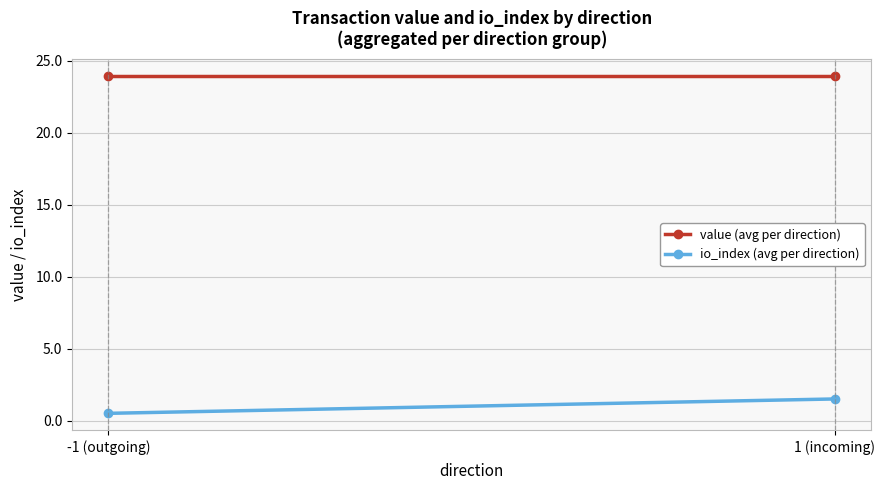

Reading left to right, transcribe all the data shown in this chart.

value (avg per direction): -1 (outgoing)=23.9	1 (incoming)=23.9
io_index (avg per direction): -1 (outgoing)=0.5	1 (incoming)=1.5